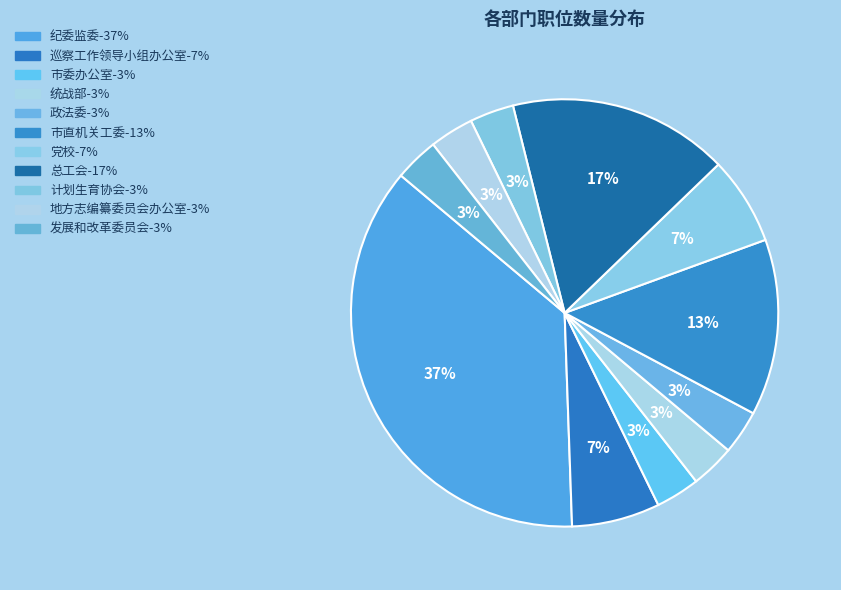

Between 发展和改革委员会 and 纪委监委, which is larger?

纪委监委